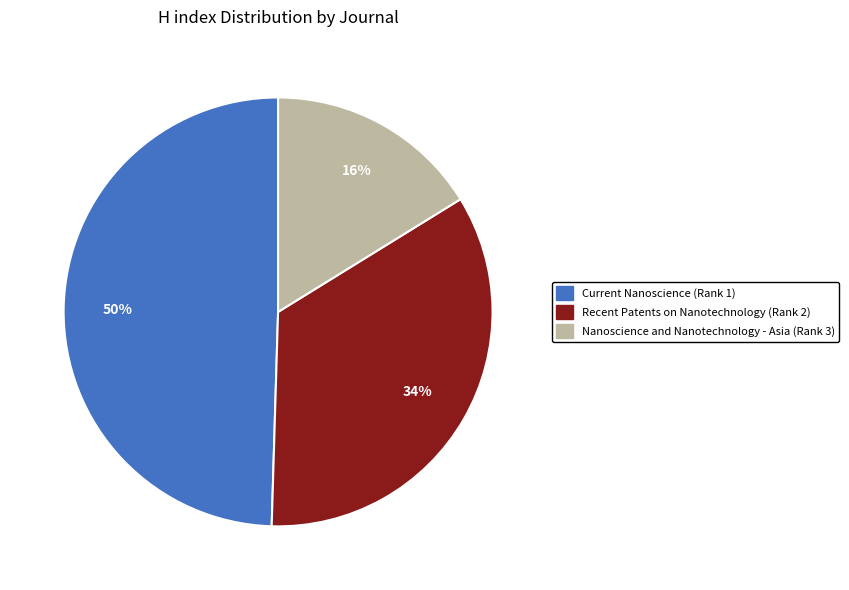

Combined, do Nanoscience and Nanotechnology - Asia (Rank 3) and Current Nanoscience (Rank 1) account for over 50%?

Yes